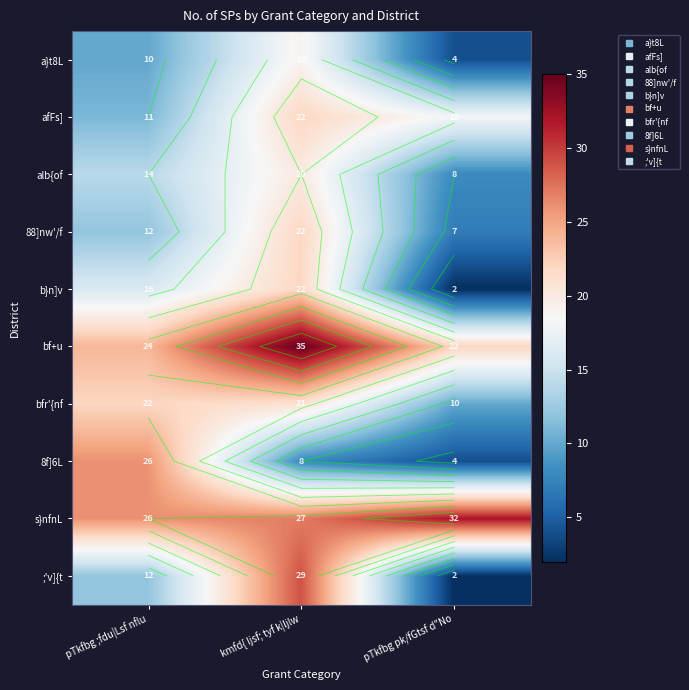

What is the spread (max minus min) of values at pTkfbg pk/fGtsf d"No?

30